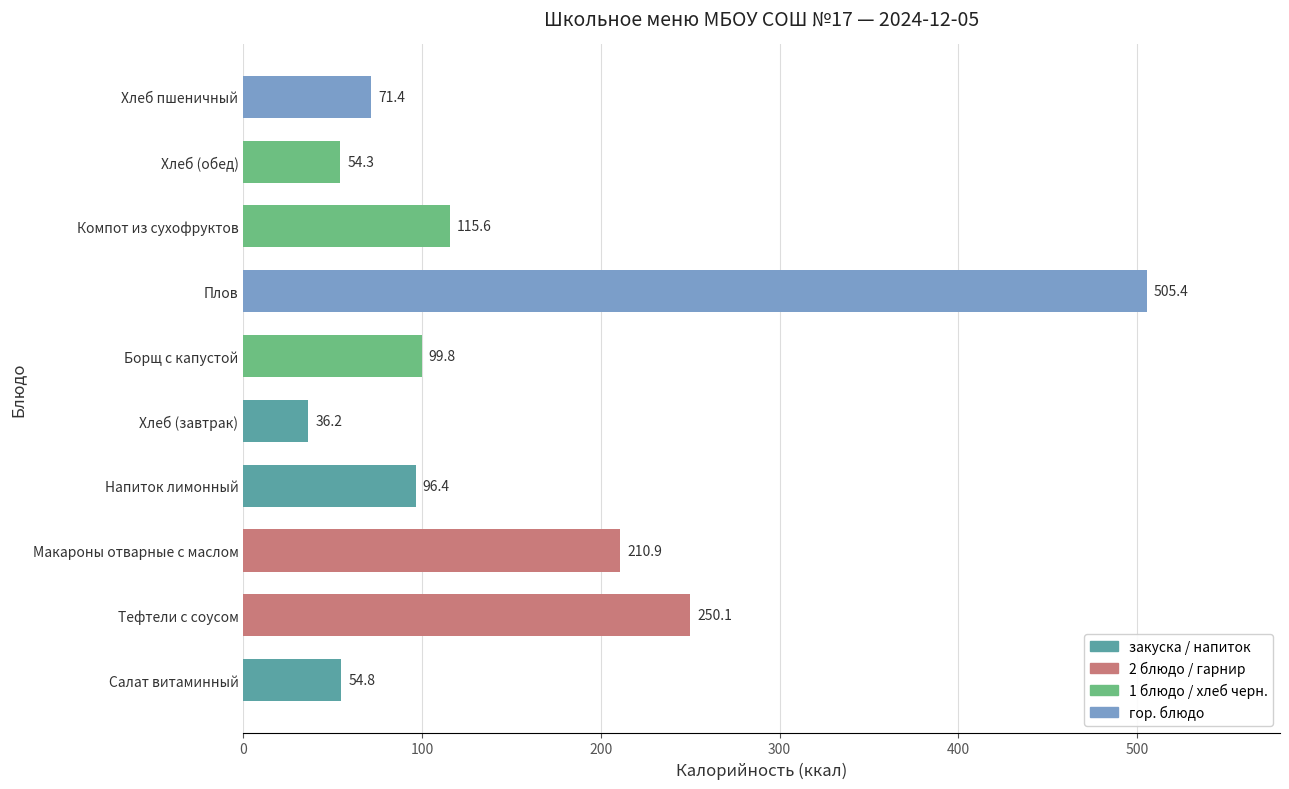

Is it true that the value at Напиток лимонный is 96.4?

True